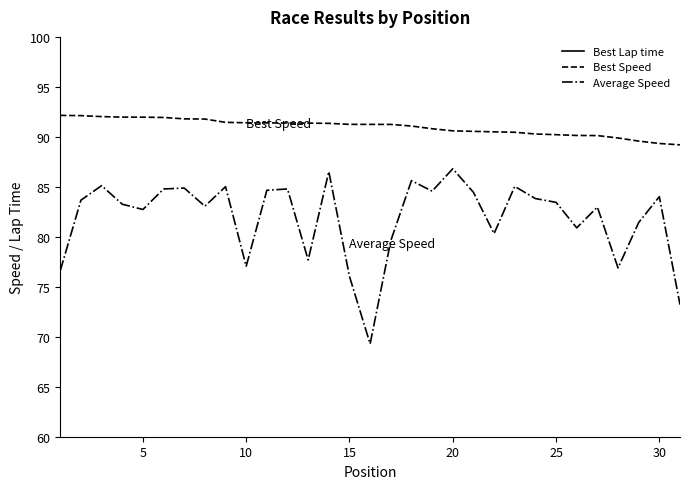

True or false: Best Speed has a value of 22.3 at 30.

False